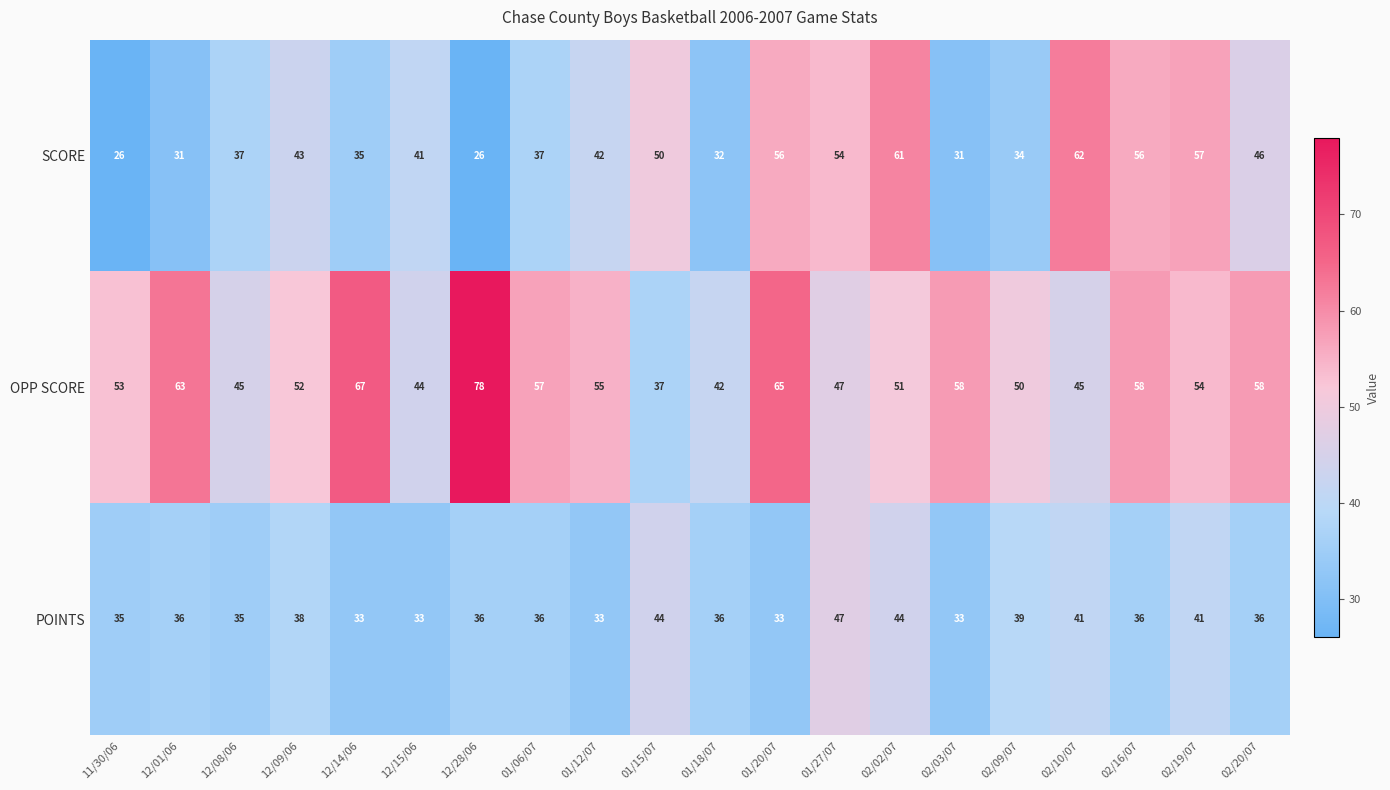

Is it true that SCORE equals 42 at 01/12/07?

True